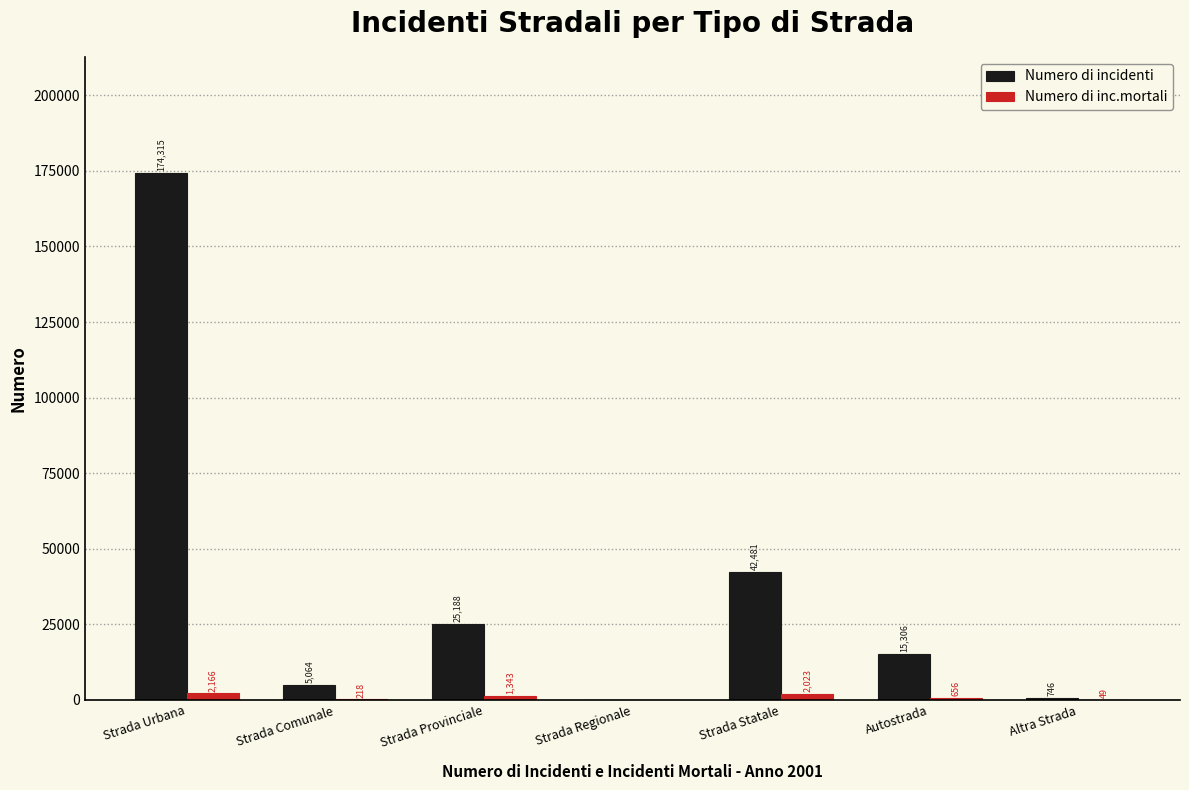

Reading left to right, transcribe all the data shown in this chart.

Numero di incidenti: Strada Urbana=174315	Strada Comunale=5064	Strada Provinciale=25188	Strada Regionale=0	Strada Statale=42481	Autostrada=15306	Altra Strada=746
Numero di inc.mortali: Strada Urbana=2166	Strada Comunale=218	Strada Provinciale=1343	Strada Regionale=0	Strada Statale=2023	Autostrada=656	Altra Strada=49